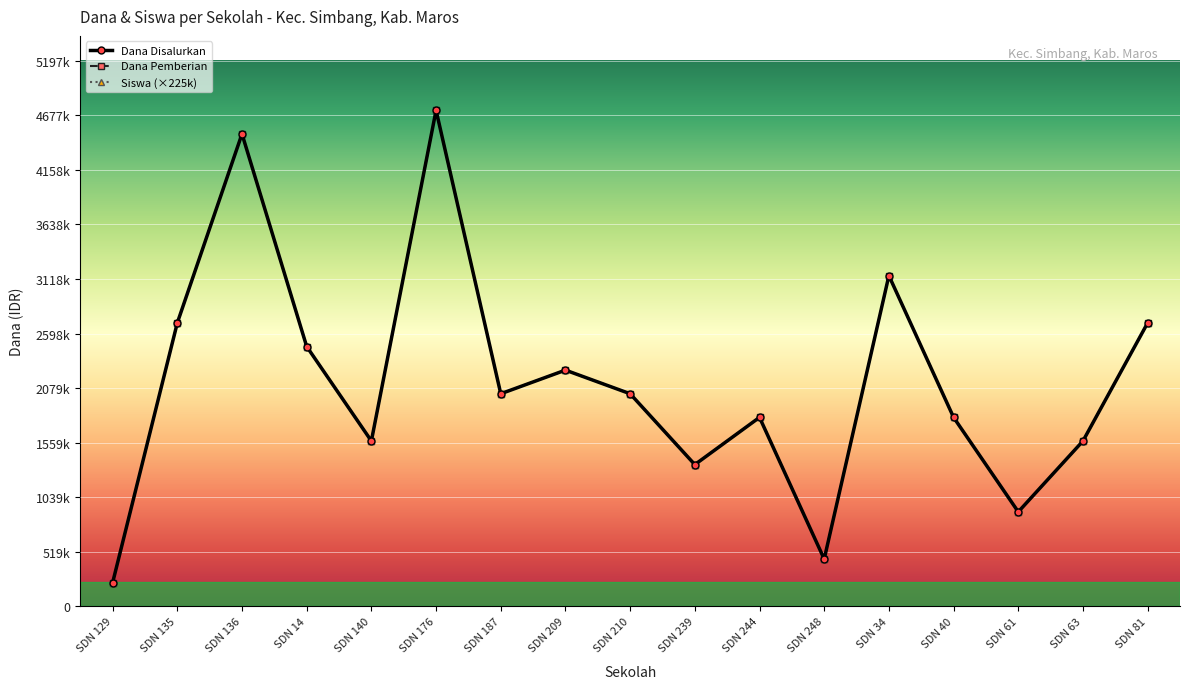

Does the chart display data point markers on the line(s)?

Yes